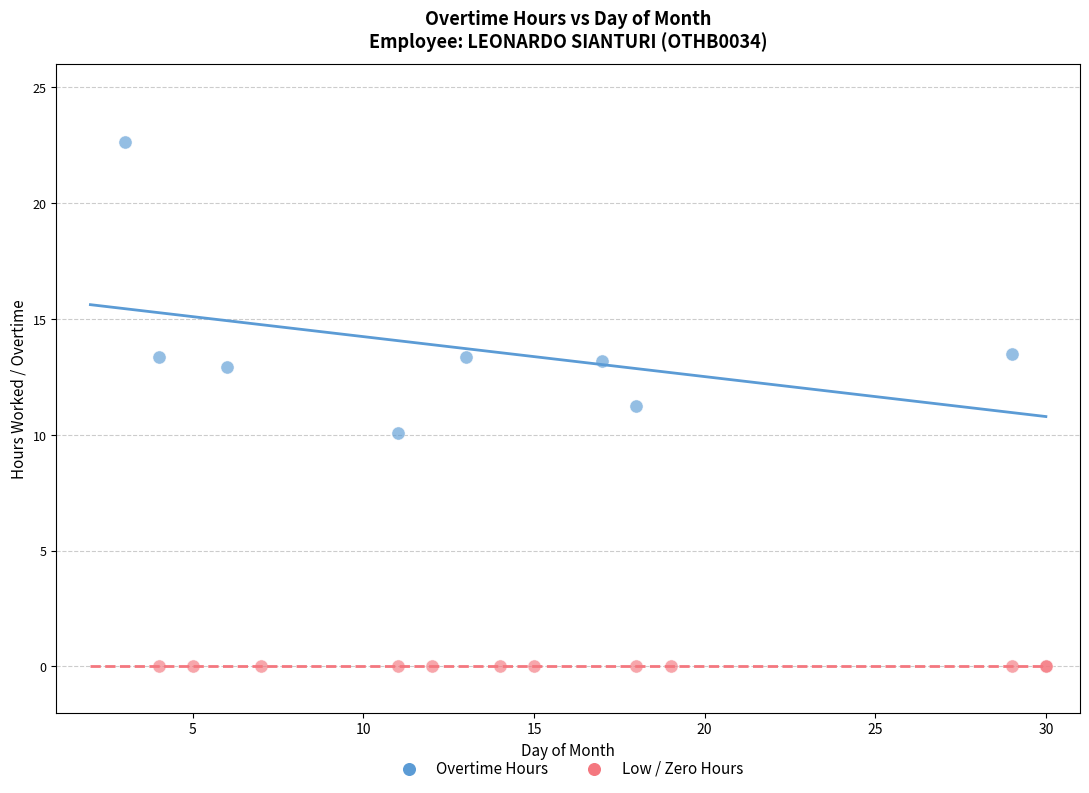

Which series reaches the minimum Y coordinate?

Low / Zero Hours